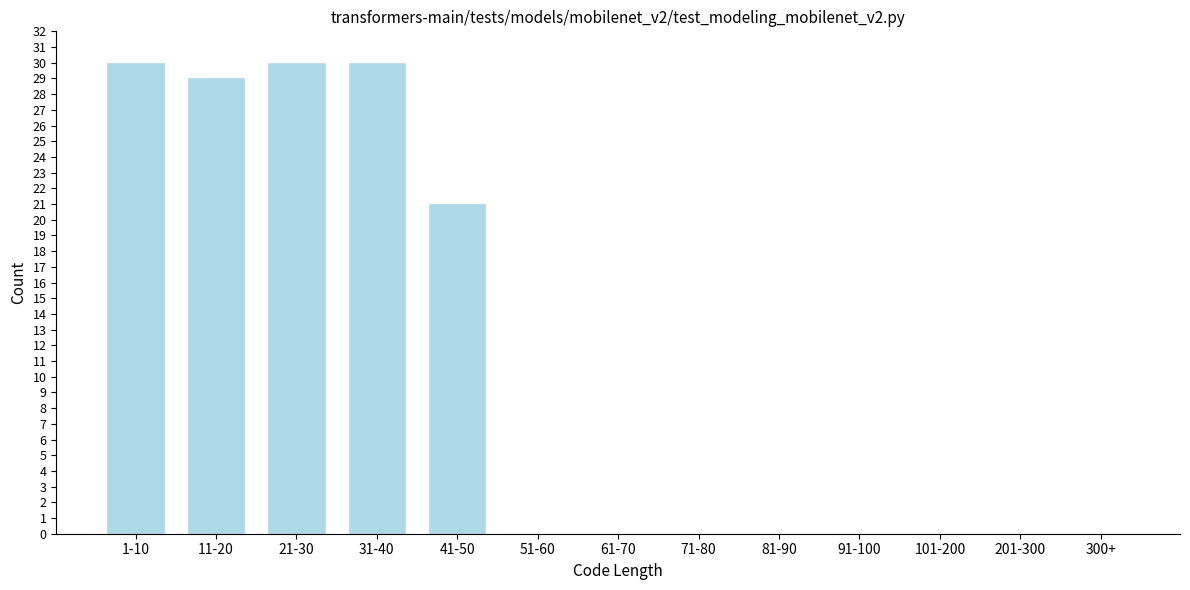

Reading left to right, what are all the values shown in this chart?

1-10=30	11-20=29	21-30=30	31-40=30	41-50=21	51-60=0	61-70=0	71-80=0	81-90=0	91-100=0	101-200=0	201-300=0	300+=0